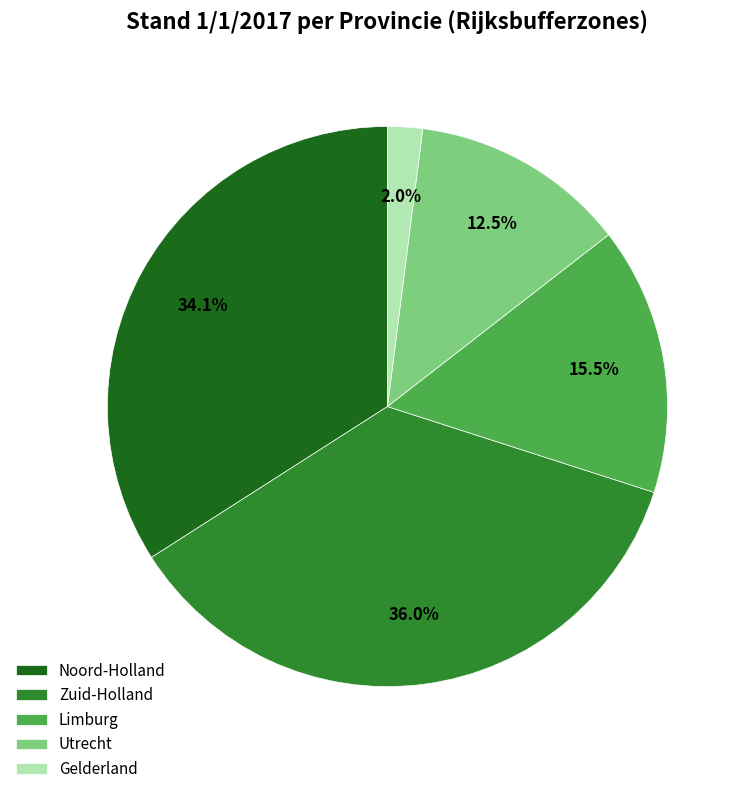

To the nearest percent, what percentage of the pie is Gelderland?

2%